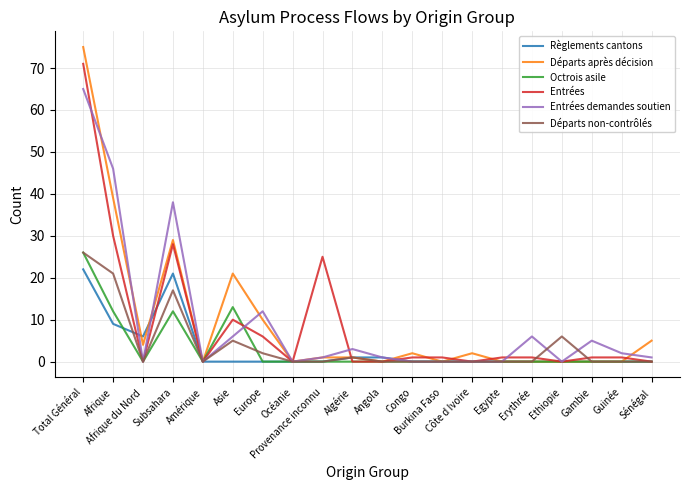

What is the greatest value displayed?

75